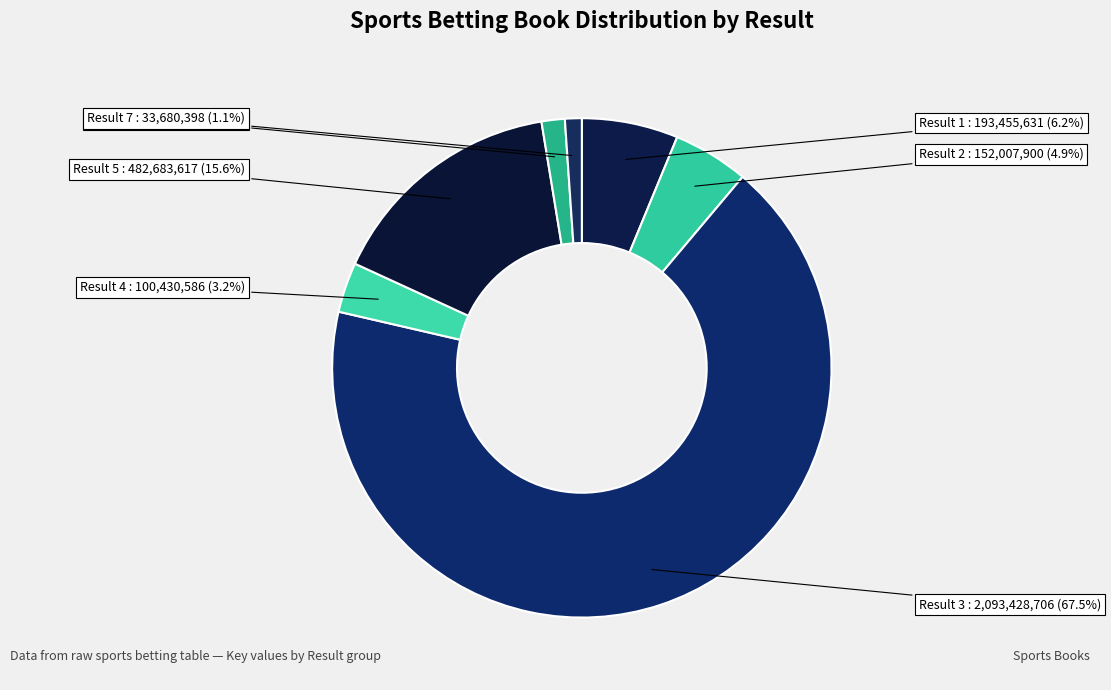

Which slice is the largest?

Result 3